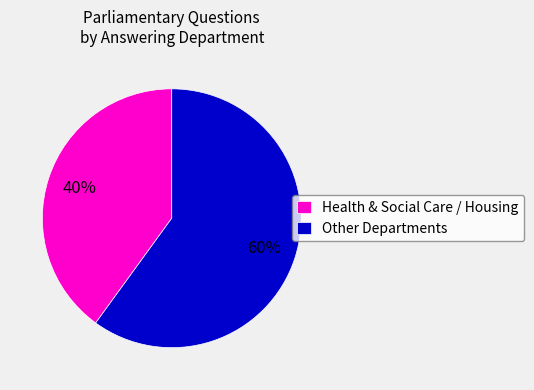

How many slices are in this pie chart?

2